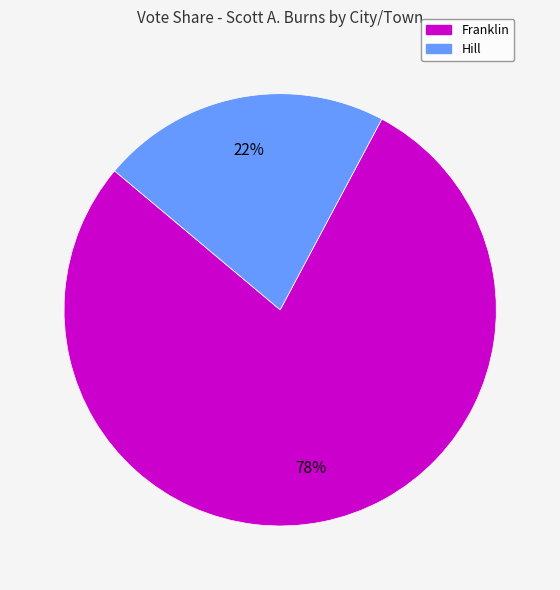

Between Hill and Franklin, which is larger?

Franklin